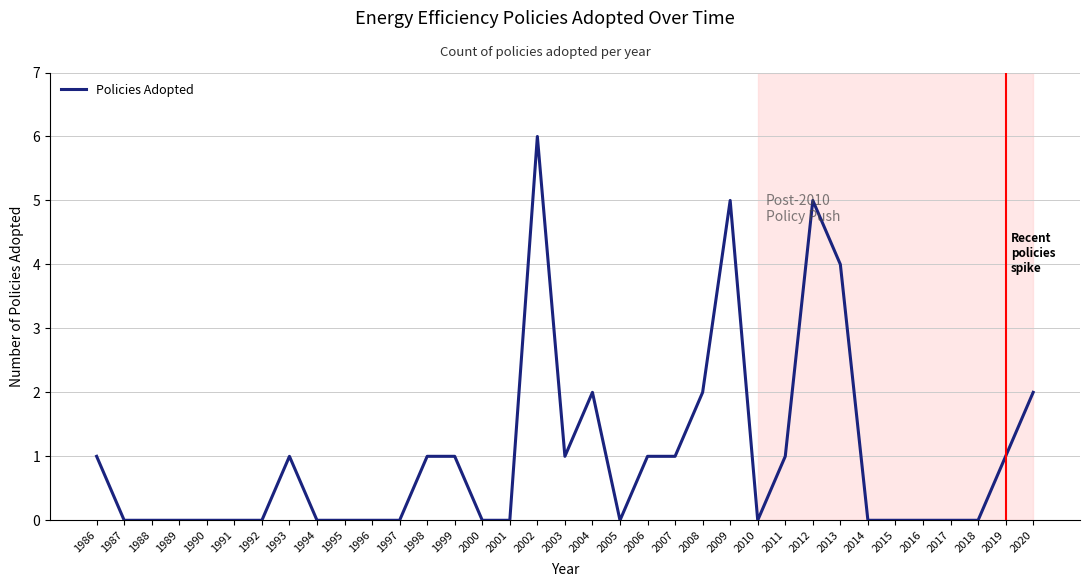

The chart shows a value of 2 at 1998. True or false?

False